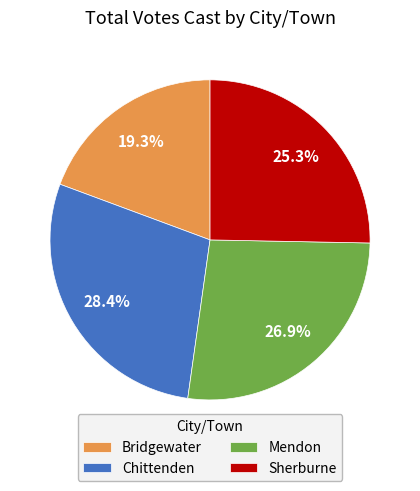

Approximately how many times larger is the value at Bridgewater compared to Sherburne?

0.8